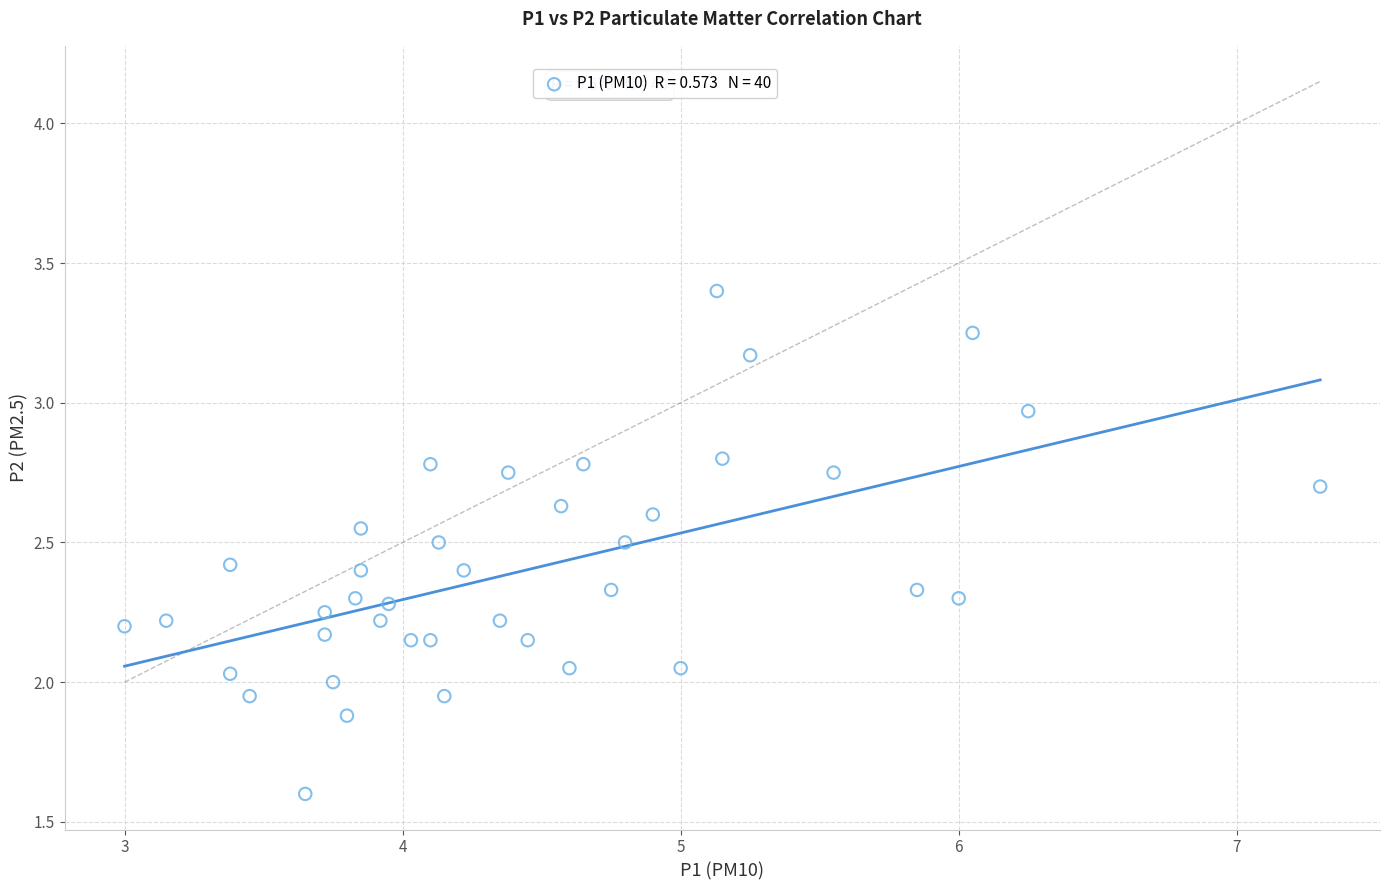

What is the range of Y values (max minus min)?

1.8